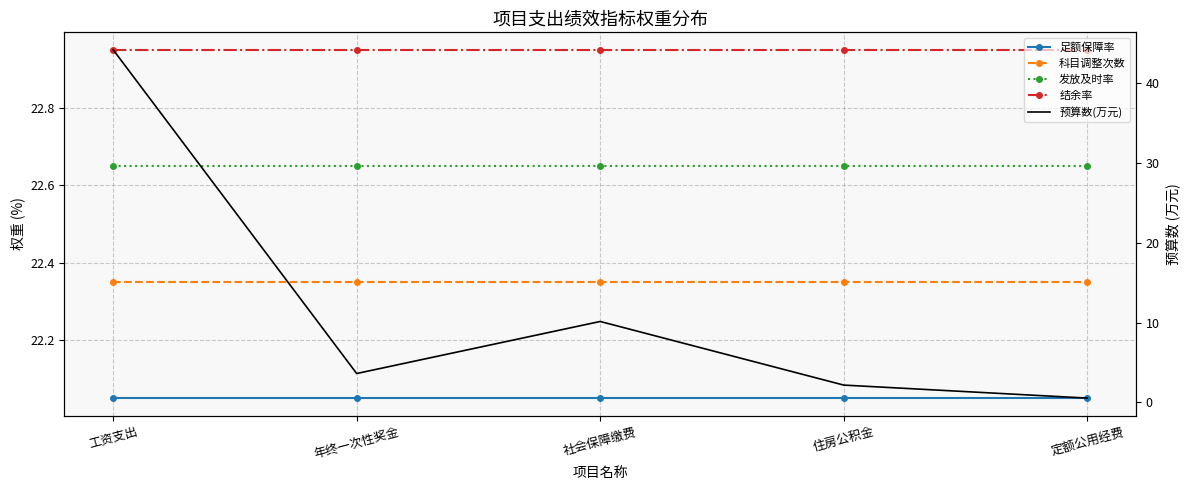

How many lines are shown in the chart?

5